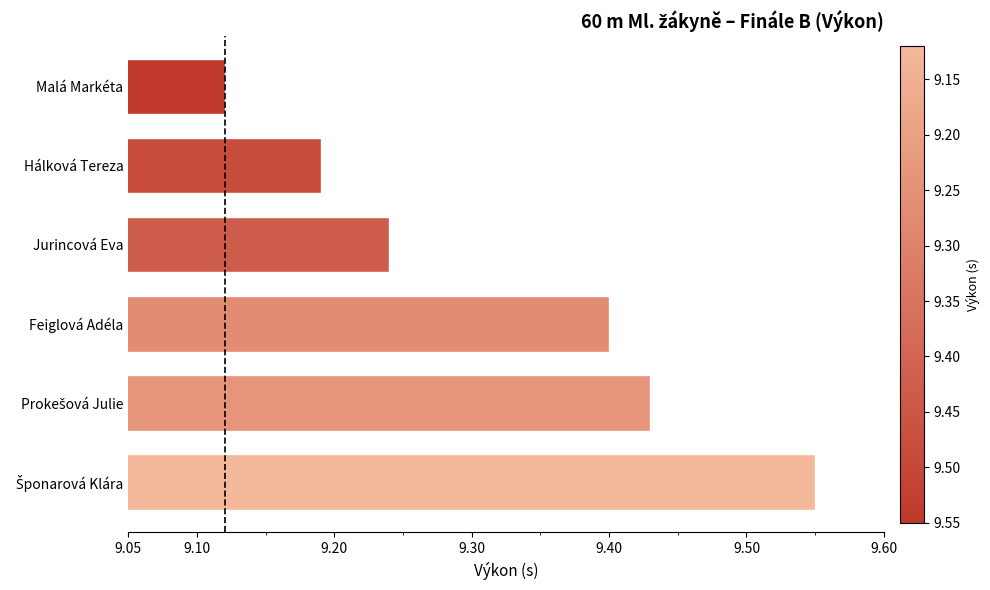

Which has a higher value, Malá Markéta or Hálková Tereza?

Hálková Tereza